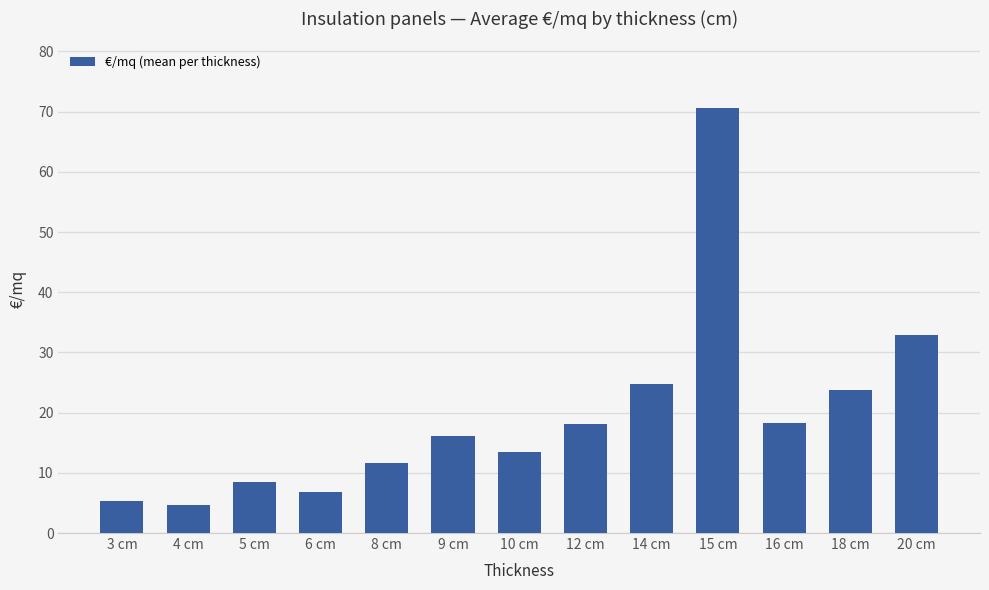

What is the difference between the maximum and minimum values?

66.0